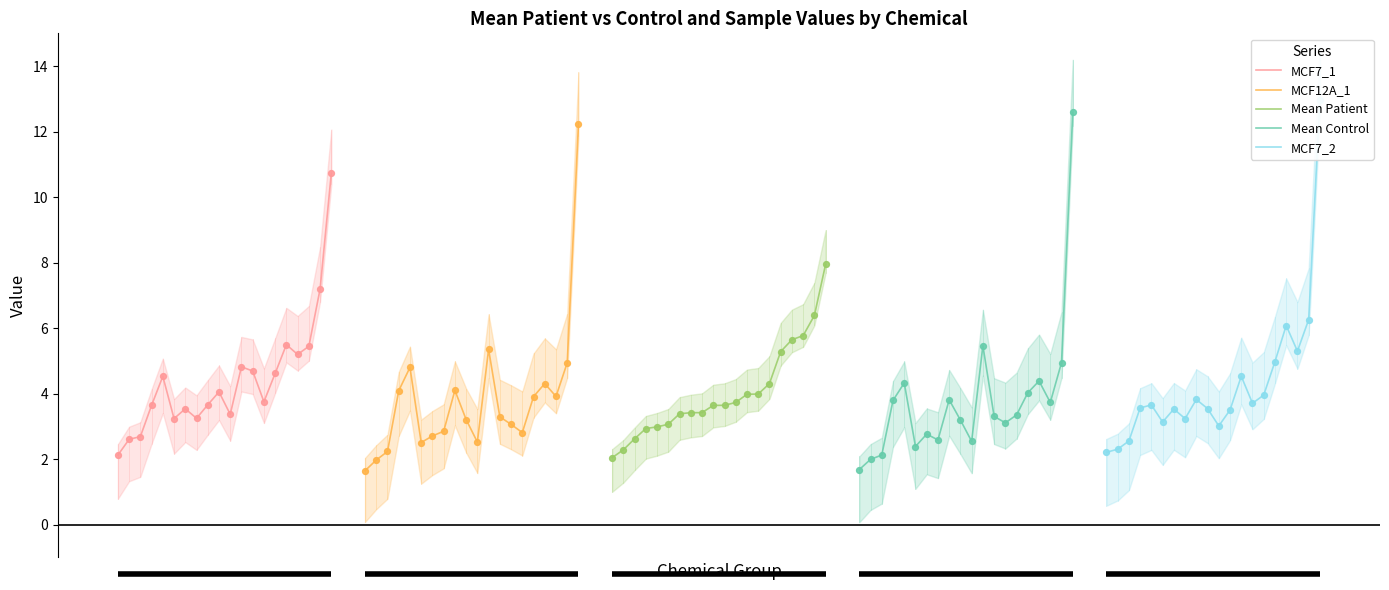

Which series contains the highest Y value?

MCF7_2